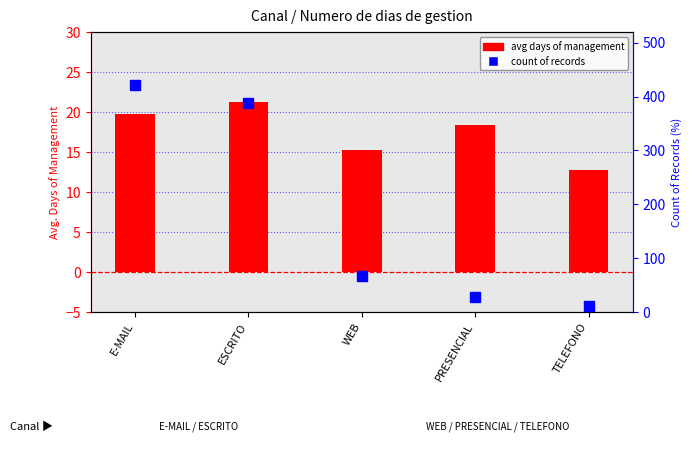

The value of avg days of management at WEB is 15.2. True or false?

True